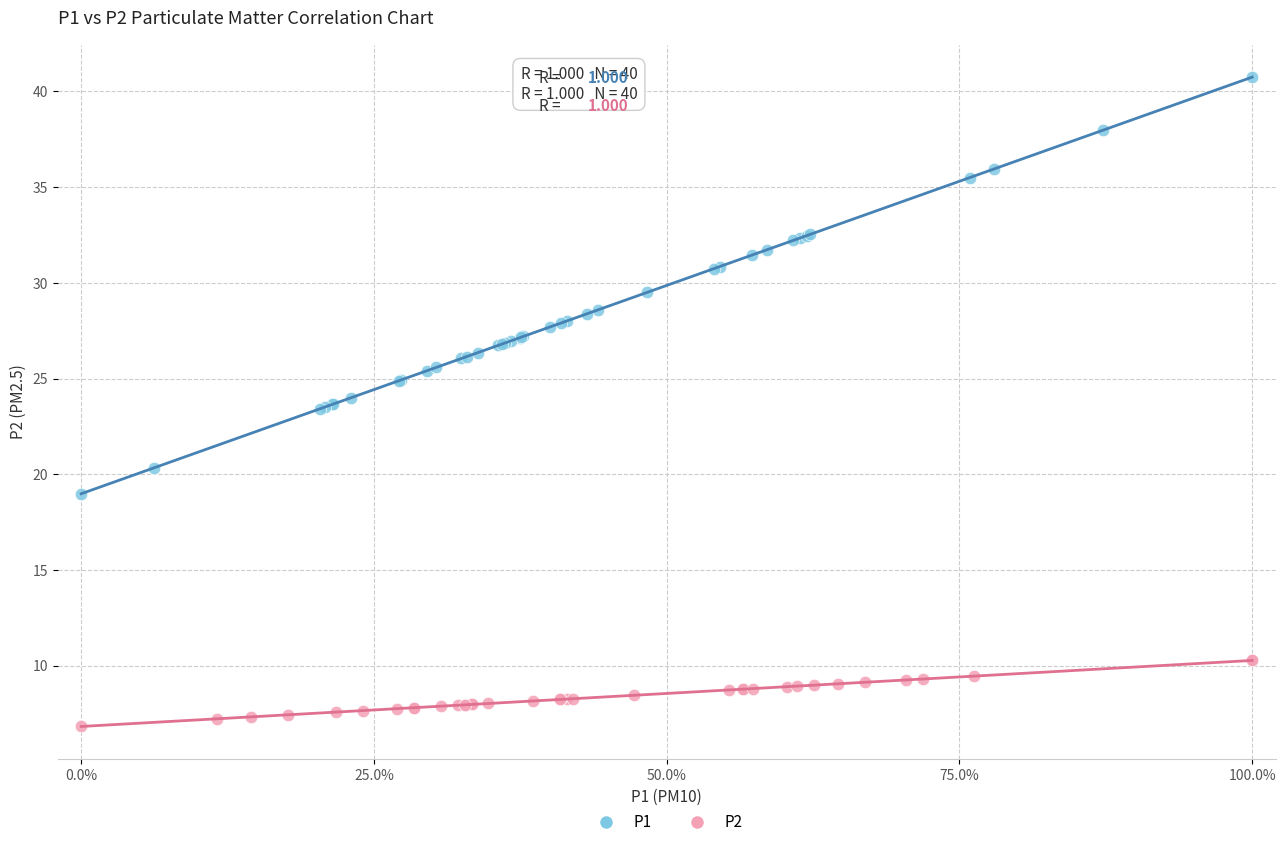

What are all the series names shown in the legend?

P1, P2